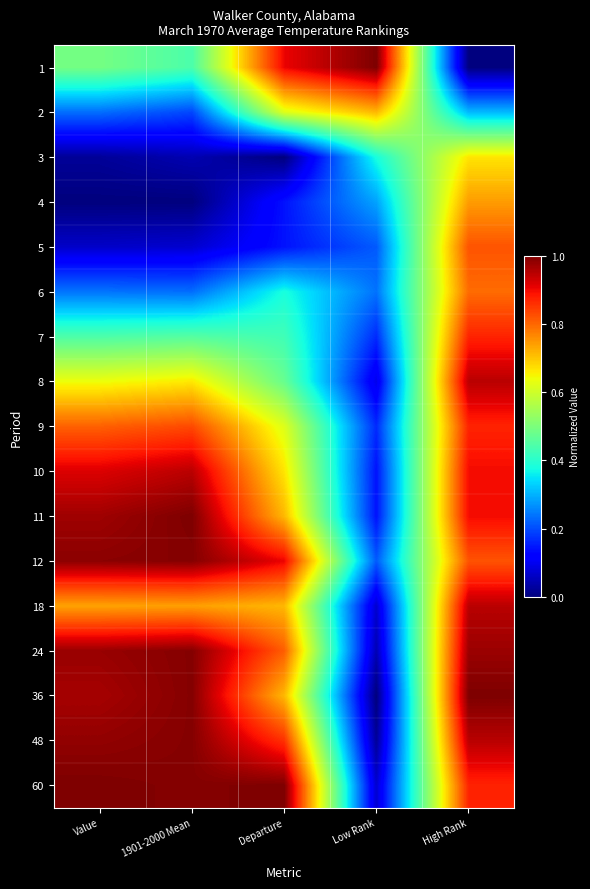

Reading left to right, list all the values displayed in this chart.

1: Value=0.5	1901-2000 Mean=0.4	Departure=0.9	Low Rank=1.0	High Rank=0.0
2: Value=0.2	1901-2000 Mean=0.2	Departure=0.6	Low Rank=0.7	High Rank=0.3
3: Value=0.0	1901-2000 Mean=0.0	Departure=0.0	Low Rank=0.4	High Rank=0.7
4: Value=0.0	1901-2000 Mean=0.0	Departure=0.1	Low Rank=0.3	High Rank=0.7
5: Value=0.1	1901-2000 Mean=0.1	Departure=0.1	Low Rank=0.2	High Rank=0.8
6: Value=0.2	1901-2000 Mean=0.2	Departure=0.4	Low Rank=0.2	High Rank=0.8
7: Value=0.4	1901-2000 Mean=0.5	Departure=0.4	Low Rank=0.2	High Rank=0.9
8: Value=0.6	1901-2000 Mean=0.7	Departure=0.5	Low Rank=0.1	High Rank=0.9
9: Value=0.8	1901-2000 Mean=0.8	Departure=0.6	Low Rank=0.2	High Rank=0.9
10: Value=0.9	1901-2000 Mean=0.9	Departure=0.7	Low Rank=0.1	High Rank=0.9
11: Value=1.0	1901-2000 Mean=1.0	Departure=0.7	Low Rank=0.1	High Rank=0.9
12: Value=1.0	1901-2000 Mean=1.0	Departure=0.9	Low Rank=0.2	High Rank=0.8
18: Value=0.7	1901-2000 Mean=0.7	Departure=0.7	Low Rank=0.1	High Rank=0.9
24: Value=1.0	1901-2000 Mean=1.0	Departure=0.8	Low Rank=0.0	High Rank=1.0
36: Value=1.0	1901-2000 Mean=1.0	Departure=0.7	Low Rank=0.0	High Rank=1.0
48: Value=1.0	1901-2000 Mean=1.0	Departure=0.9	Low Rank=0.0	High Rank=0.9
60: Value=1.0	1901-2000 Mean=1.0	Departure=1.0	Low Rank=0.1	High Rank=0.9